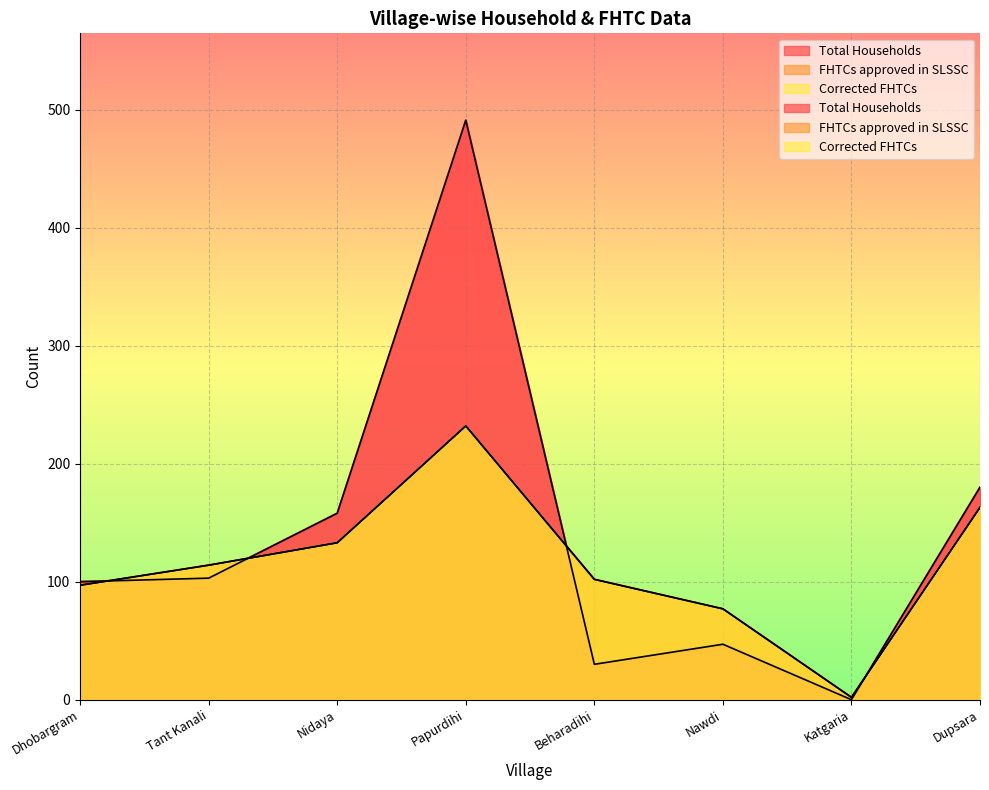

At which category does Corrected FHTCs reach its first local valley?

Katgaria